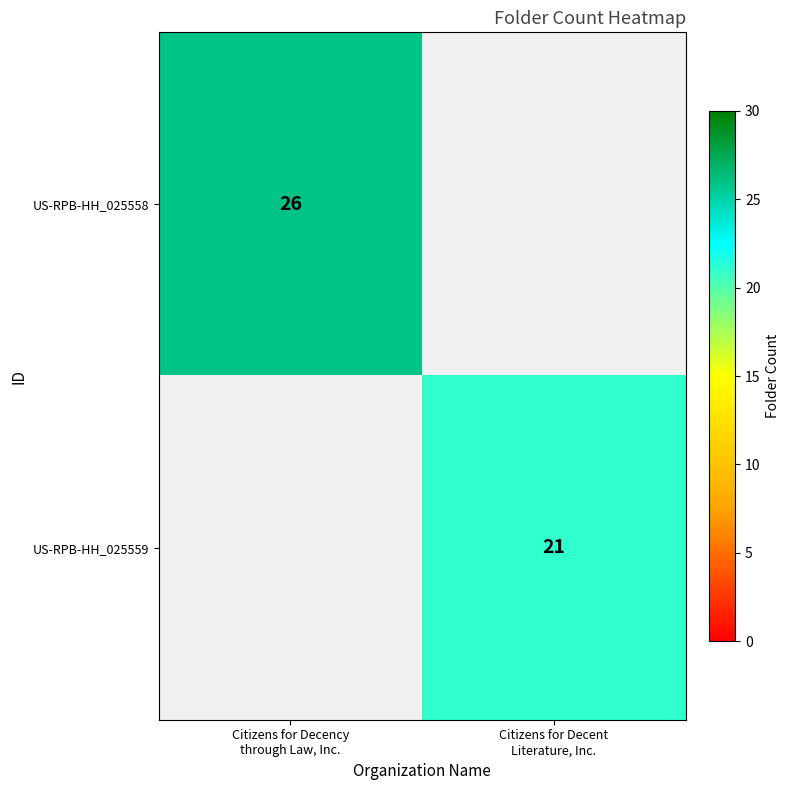

How many distinct data groups are displayed?

2